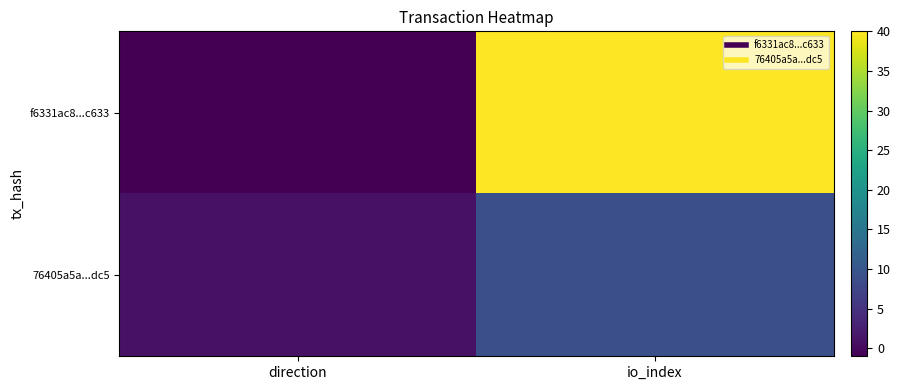

Between direction and io_index, which series saw the biggest shift?

f6331ac8...c633